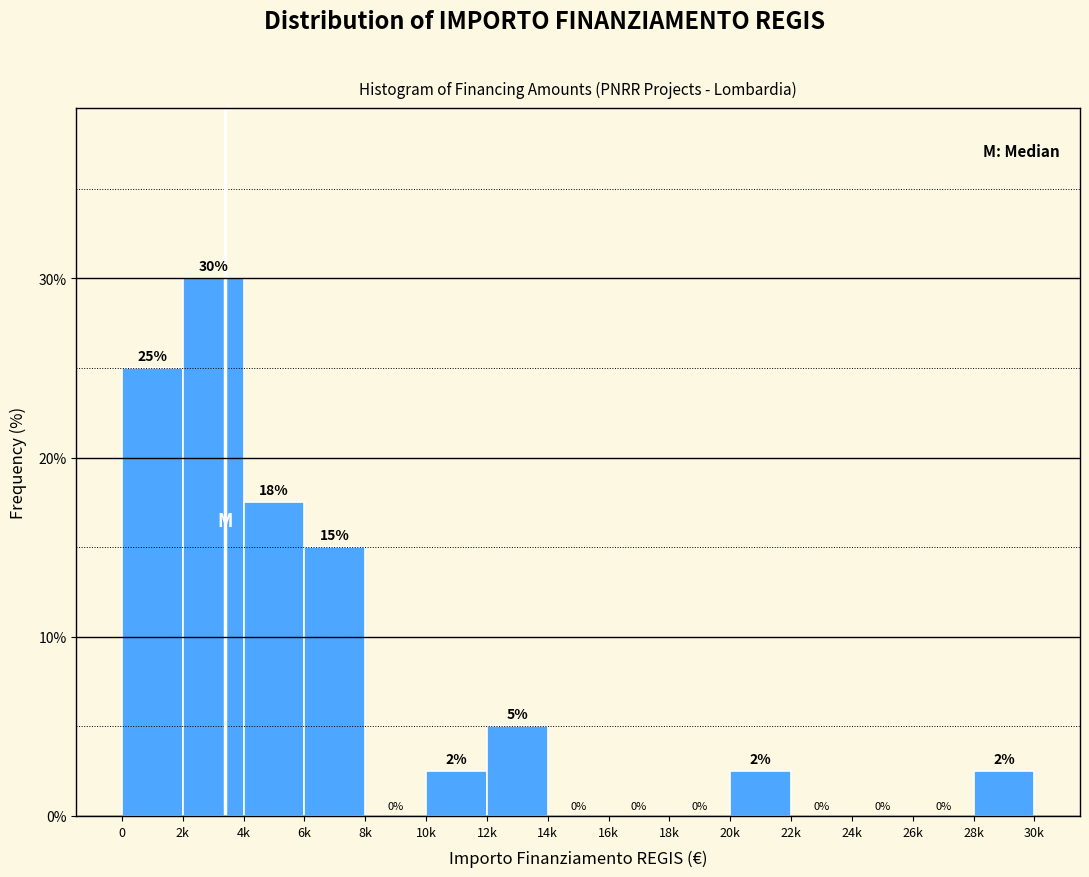

What is the maximum value shown in the chart?

30.0